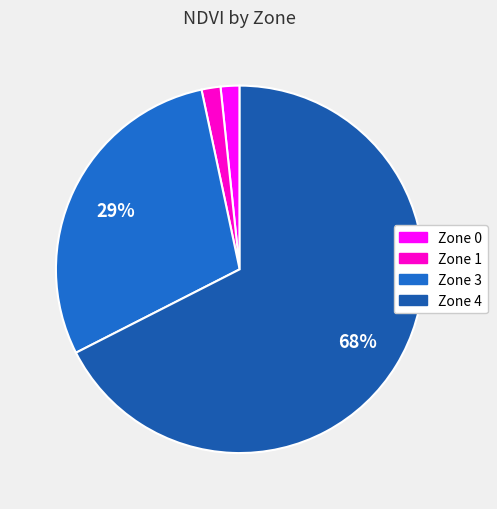

Count the number of slices in the pie.

4